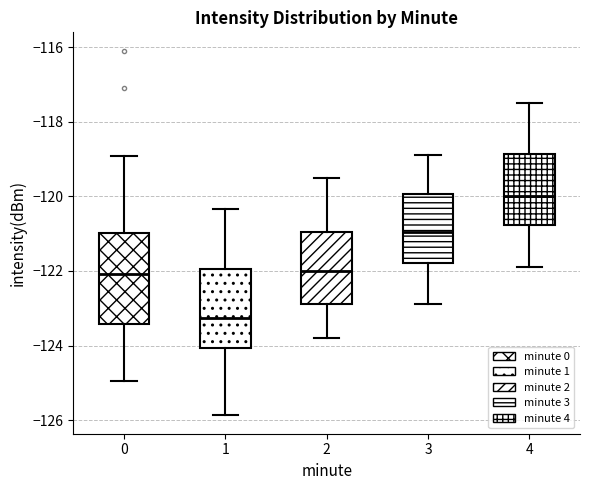

Where is the lower edge of the box at x = 3 on the y-axis? The values are not printed on the chart, so give them approximately, as read against the axis.

-121.8